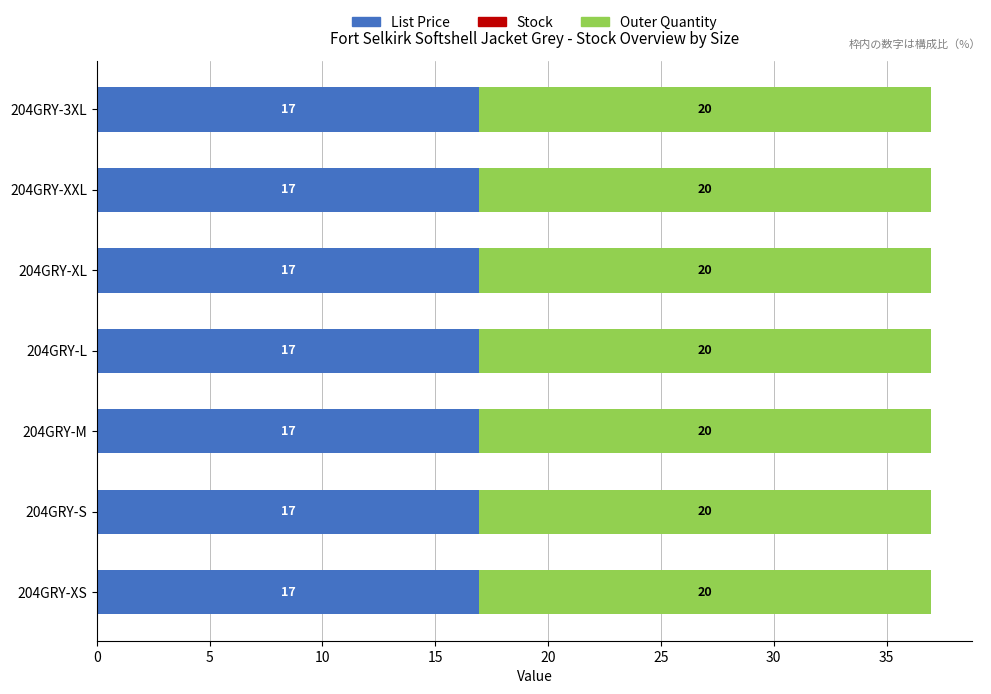

What is the total value across all series at 204GRY-M?

37.0